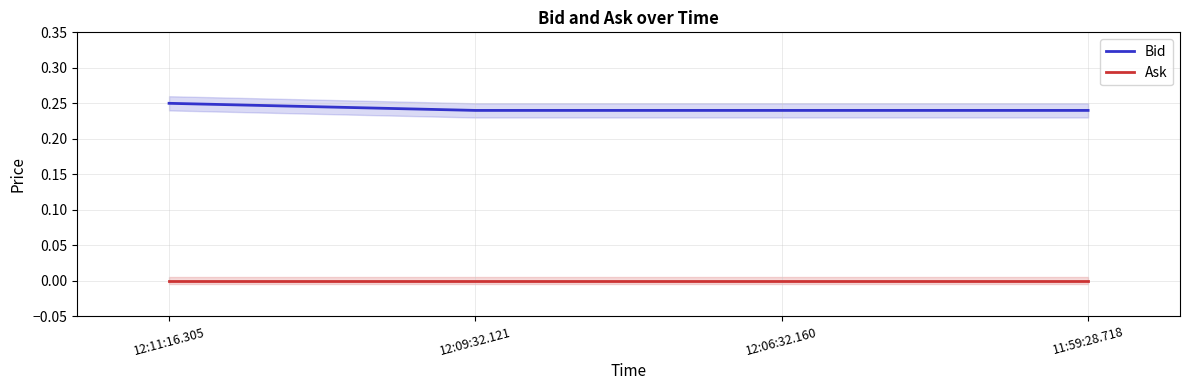

Does the chart display data point markers on the line(s)?

No